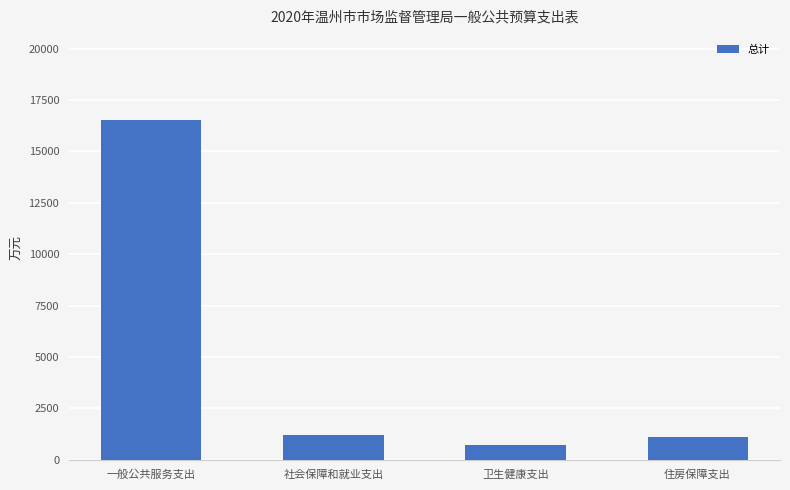

How many categories are shown in the chart?

4